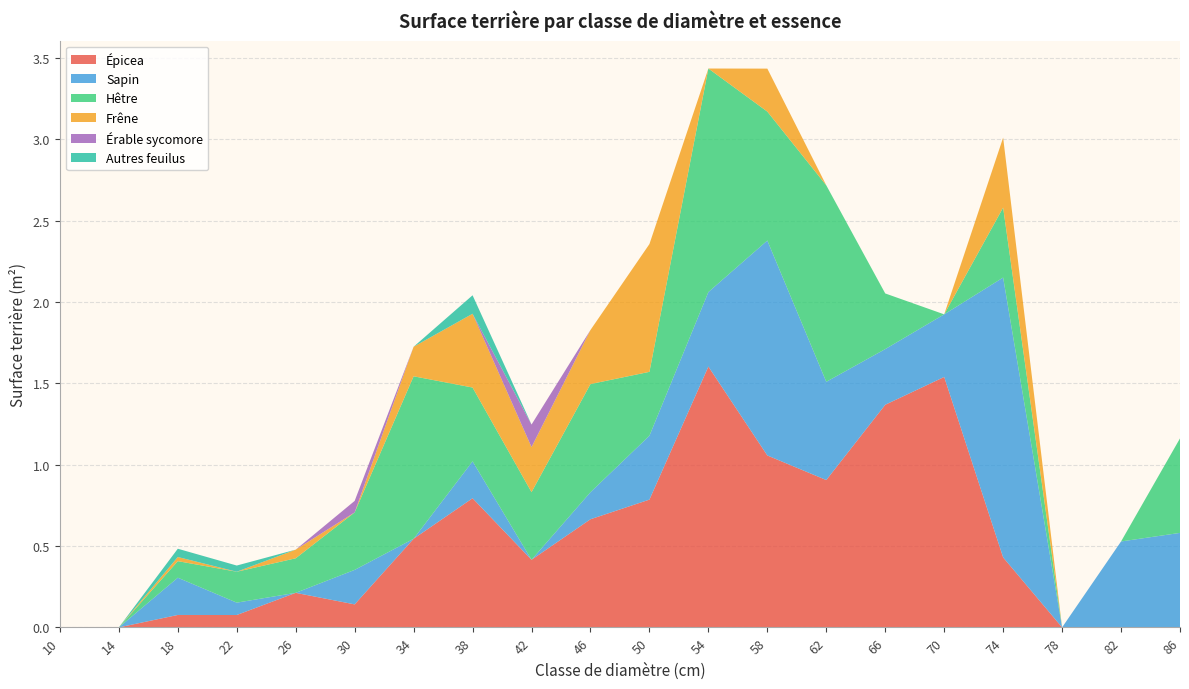

Reading left to right, transcribe all the data shown in this chart.

Épicea: 0.0	0.0	0.1	0.1	0.2	0.1	0.5	0.8	0.4	0.7	0.8	1.6	1.1	0.9	1.4	1.5	0.4	0.0	0.0	0.0
Sapin: 0.0	0.0	0.2	0.1	0.0	0.2	0.0	0.2	0.0	0.2	0.4	0.5	1.3	0.6	0.3	0.4	1.7	0.0	0.5	0.6
Hêtre: 0.0	0.0	0.1	0.2	0.2	0.4	1.0	0.5	0.4	0.7	0.4	1.4	0.8	1.2	0.3	0.0	0.4	0.0	0.0	0.6
Frêne: 0.0	0.0	0.0	0.0	0.1	0.0	0.2	0.5	0.3	0.3	0.8	0.0	0.3	0.0	0.0	0.0	0.4	0.0	0.0	0.0
Érable sycomore: 0.0	0.0	0.0	0.0	0.0	0.1	0.0	0.0	0.1	0.0	0.0	0.0	0.0	0.0	0.0	0.0	0.0	0.0	0.0	0.0
Autres feuilus: 0.0	0.0	0.1	0.0	0.0	0.0	0.0	0.1	0.0	0.0	0.0	0.0	0.0	0.0	0.0	0.0	0.0	0.0	0.0	0.0